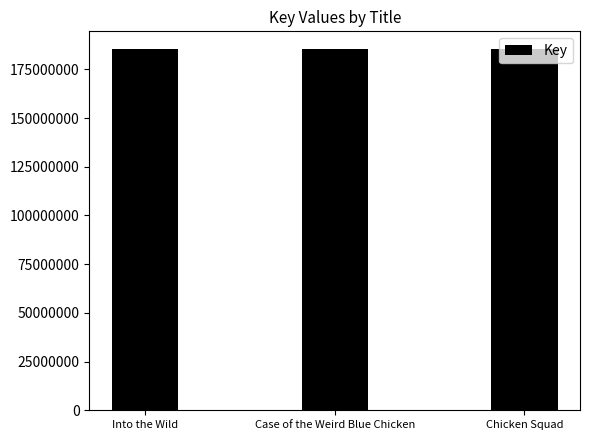

The chart shows a value of 185270847 at Case of the Weird Blue Chicken. True or false?

True